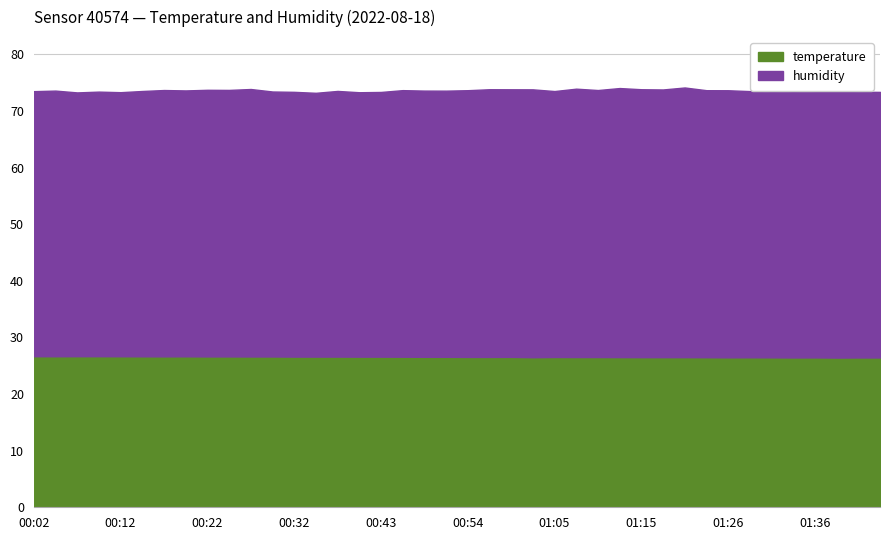

What is the label of the 4th point from the left?

00:09